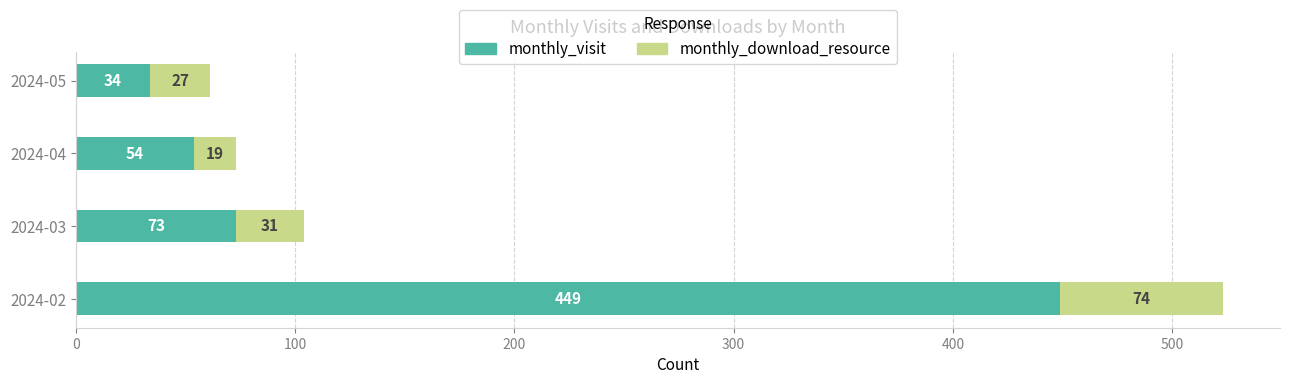

How many distinct data groups are displayed?

2